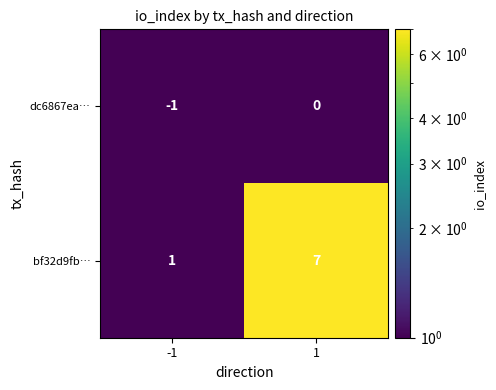

Read the bf32d9fb… value at 1.

7